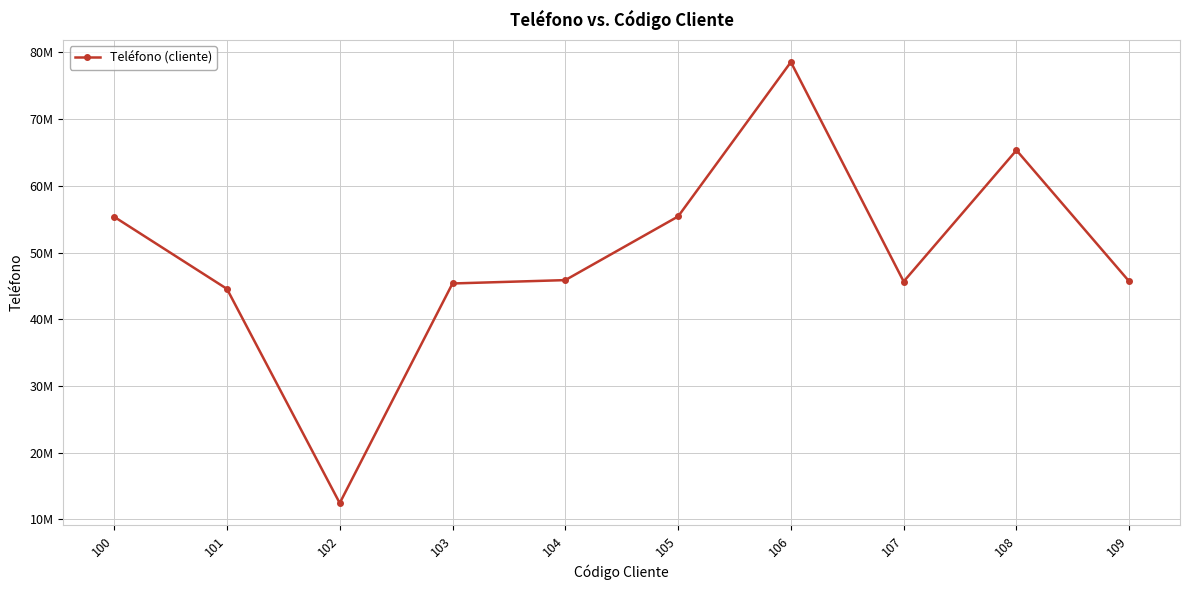

List the labels in order of value, smallest first.

102, 101, 103, 107, 109, 104, 100, 105, 108, 106